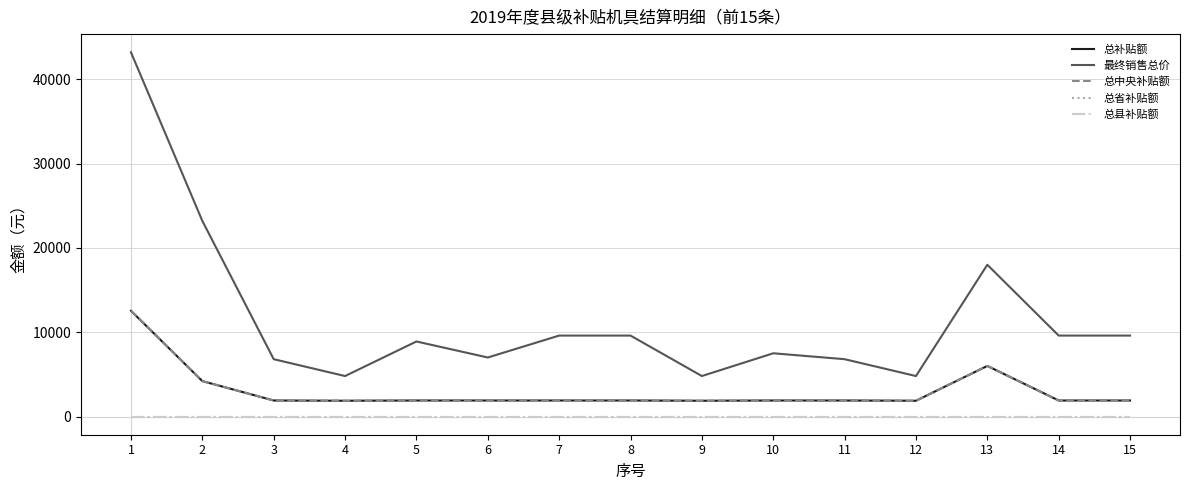

Which series has the largest total across all categories?

最终销售总价